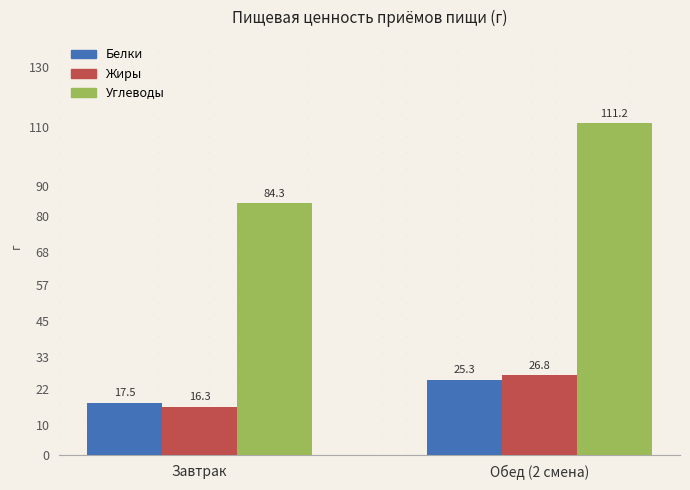

Reading left to right, what are all the values shown in this chart?

Белки: 17.5	25.3
Жиры: 16.3	26.8
Углеводы: 84.3	111.2